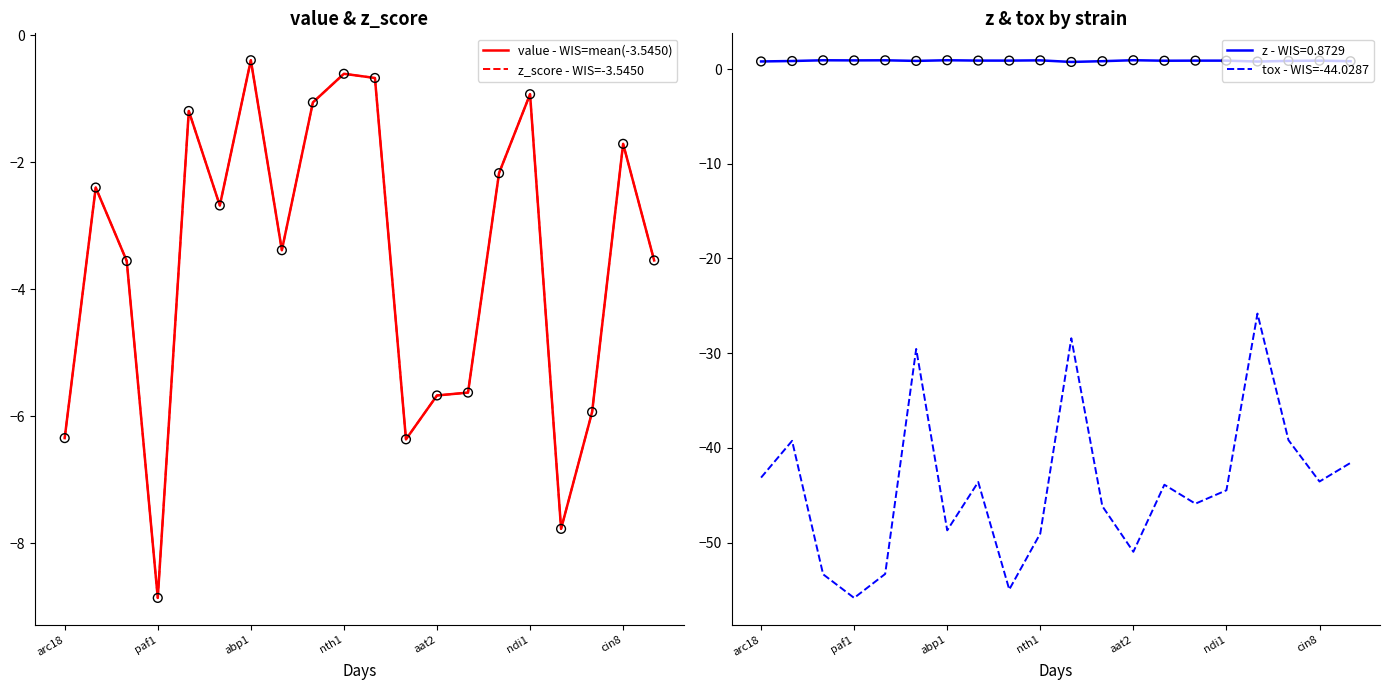

Which series reaches the maximum Y coordinate?

value - WIS=mean(-3.5450)